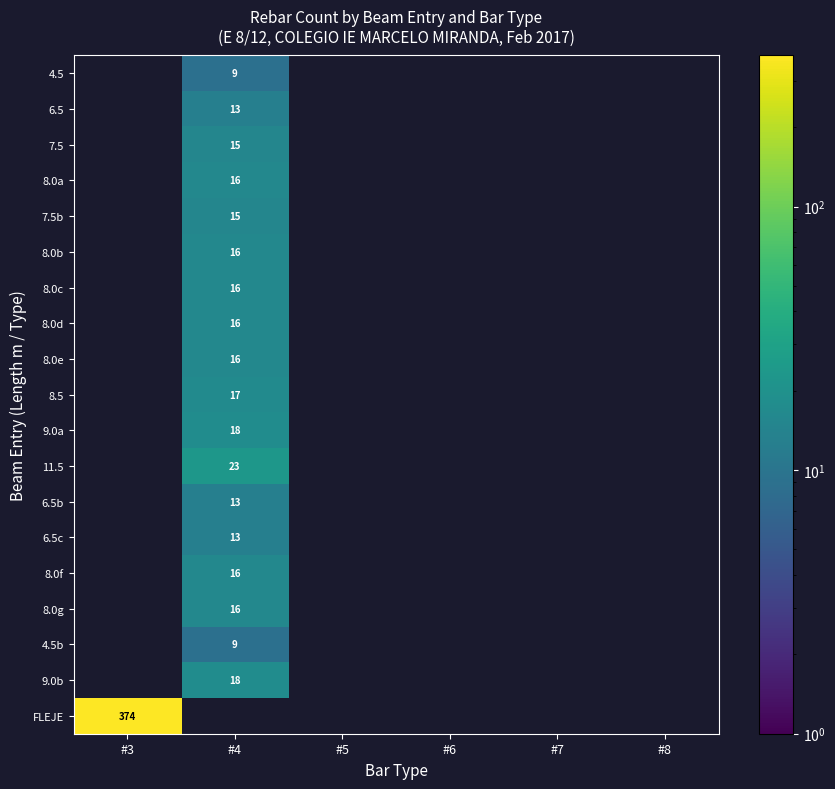

List the labels in order of 8.0g value, largest first.

#4, #3, #5, #6, #7, #8